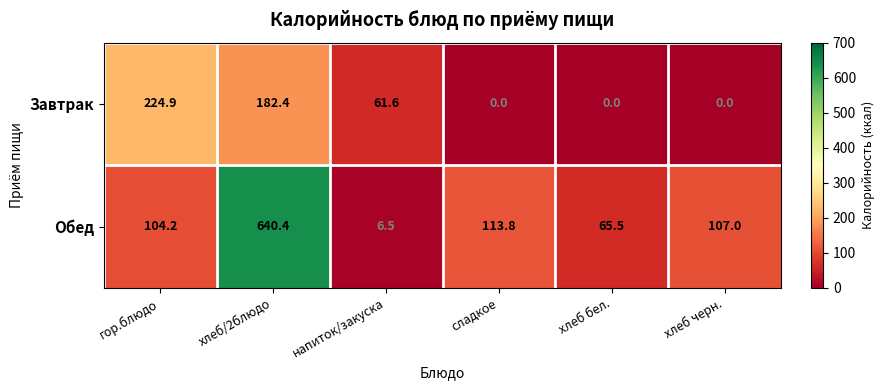

Reading left to right, extract all data points from this chart.

Завтрак: 224.9	182.4	61.6	0.0	0.0	0.0
Обед: 104.2	640.4	6.5	113.8	65.5	107.0